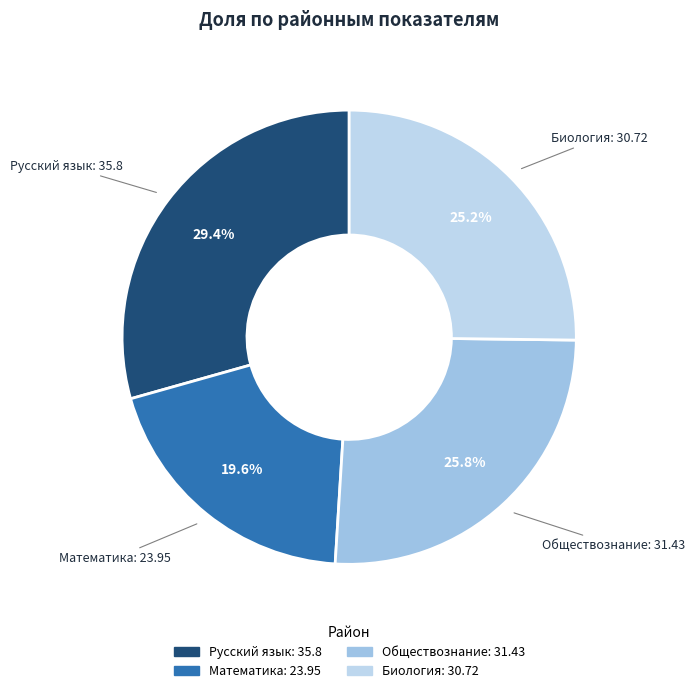

What percentage is the Обществознание slice, to the nearest percent?

26%